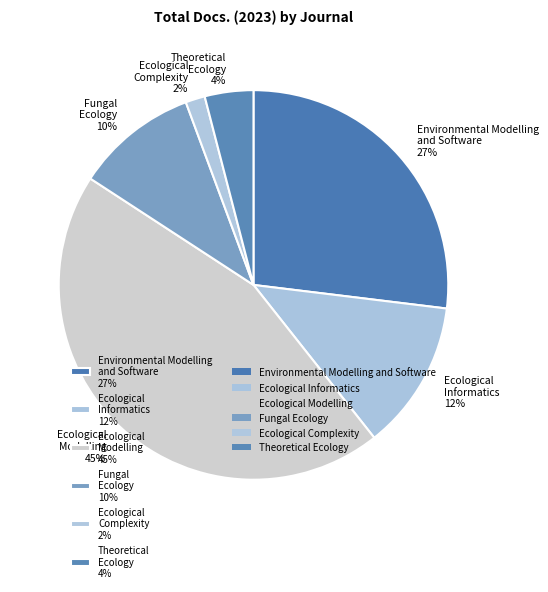

Is there any slice that represents more than half of the pie?

No